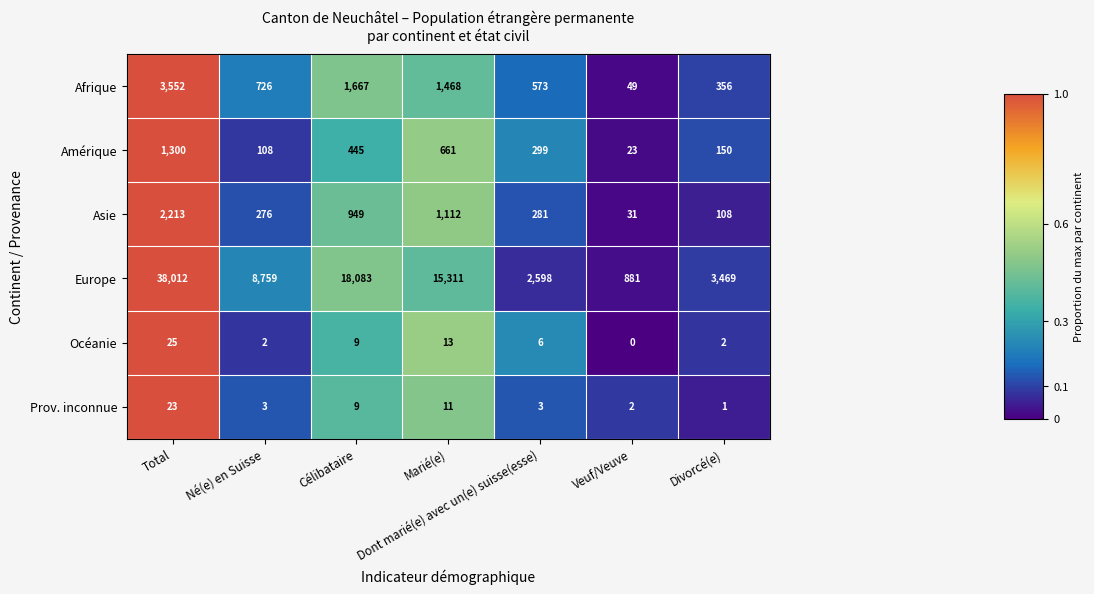

At which category is the sum across all series the highest?

Total